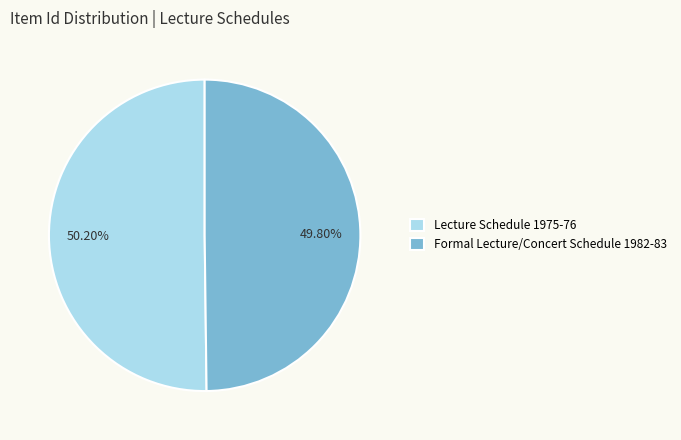

What percentage is the Lecture Schedule 1975-76 slice, to the nearest percent?

50%